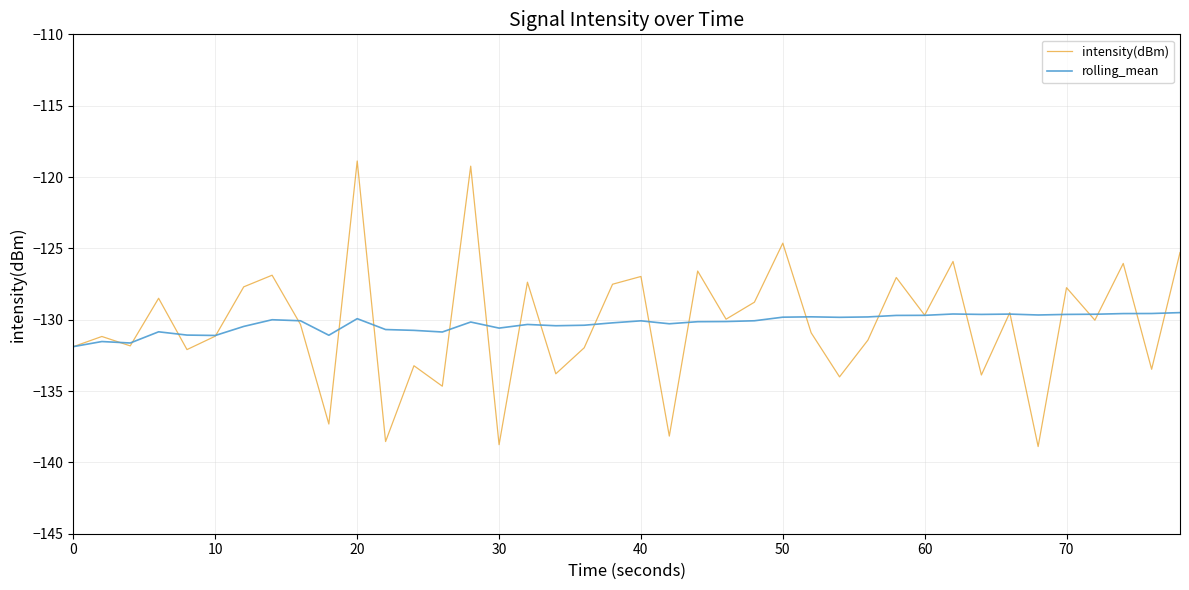

Which series has the largest range (max minus min)?

intensity(dBm)